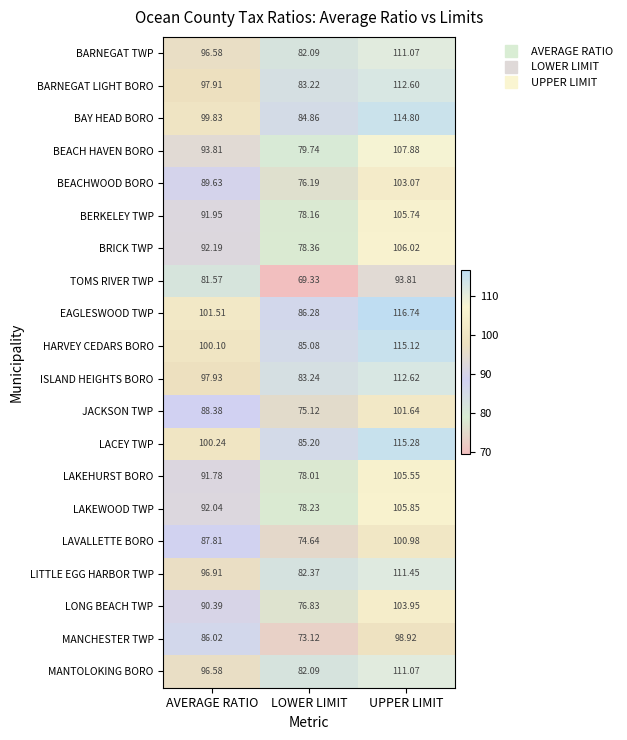

Which series has the largest range (max minus min)?

EAGLESWOOD TWP